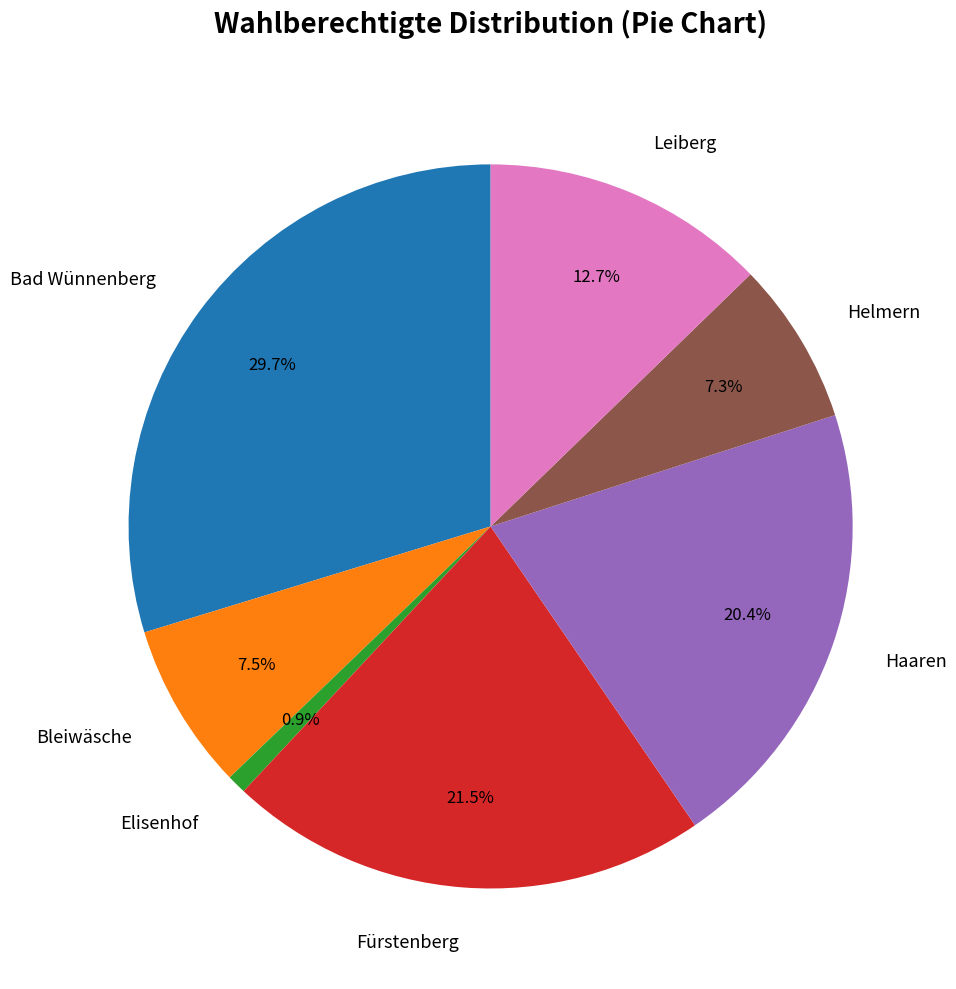

True or false: Leiberg accounts for 8% of the total.

False